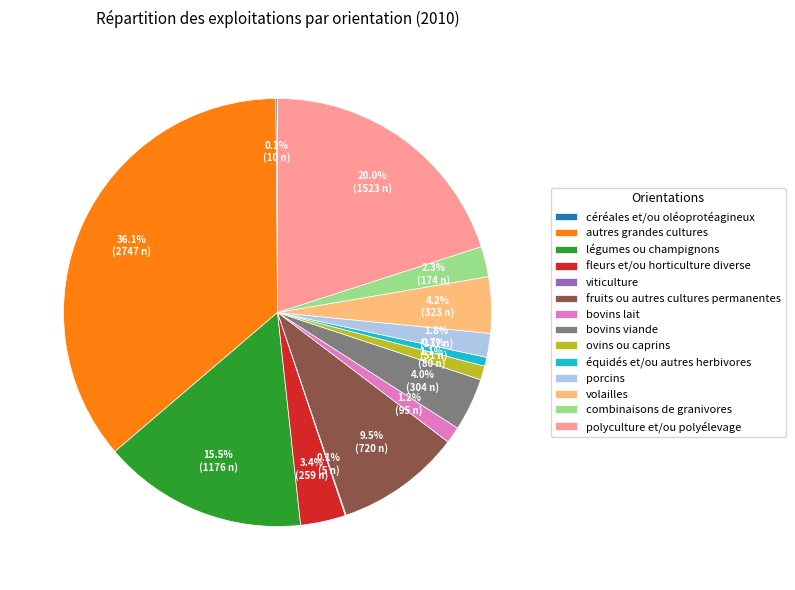

Does any single category account for the majority?

No